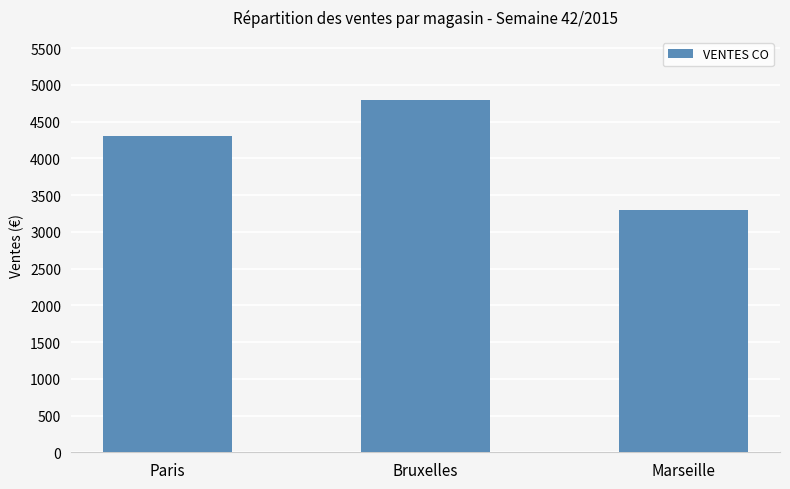

Which category has the highest value across all series?

Bruxelles